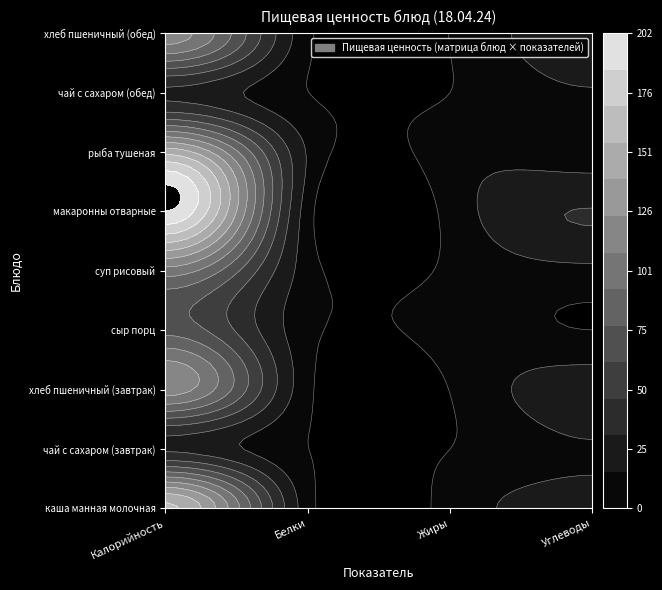

What is the difference between the каша манная молочная values at Углеводы and Жиры?

13.6